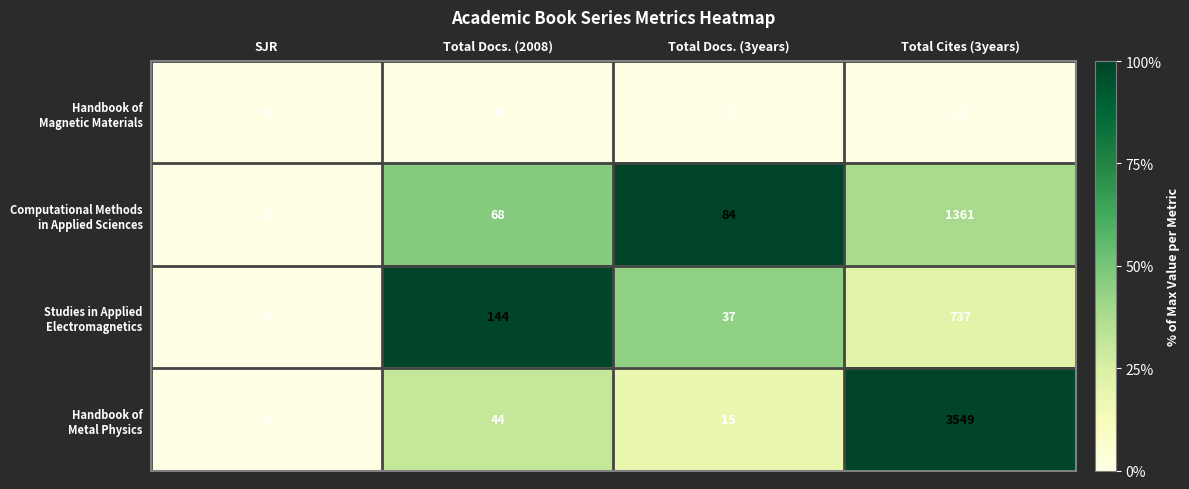

What is the greatest value displayed?

3549